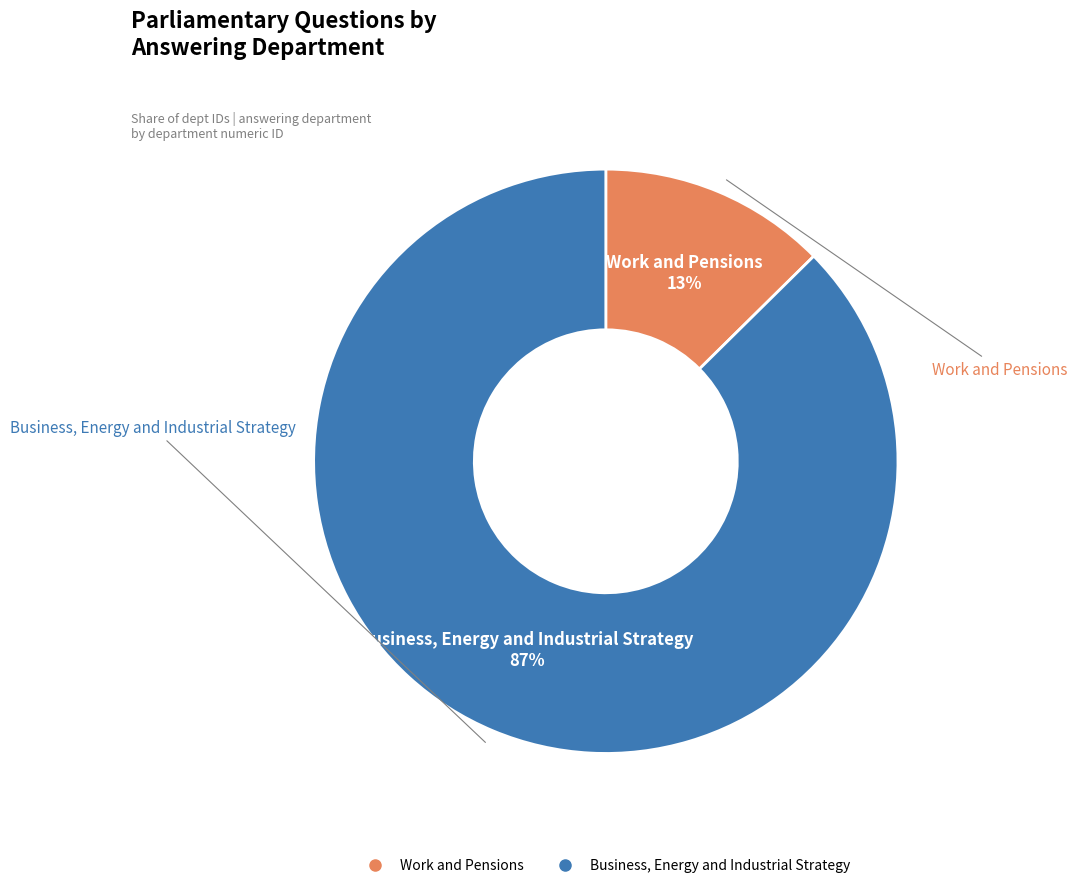

Rank the categories by value from lowest to highest.

Work and Pensions, Business, Energy and Industrial Strategy